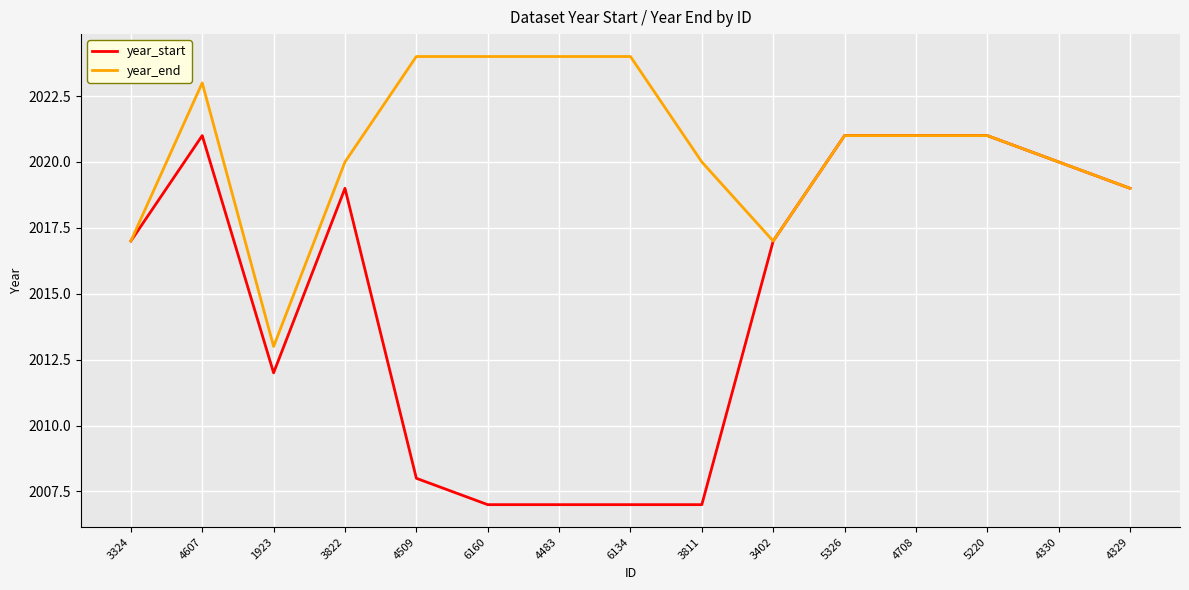

What is the total value across all series at 3822?

4039